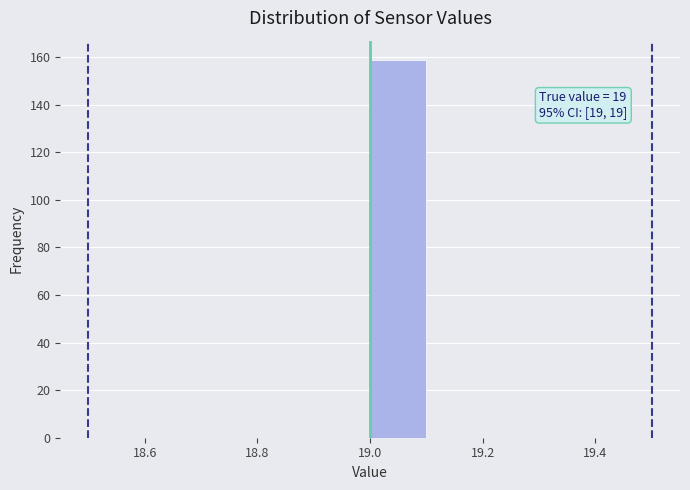

Over which range of the x-axis is the bar tallest?

19.0 to 19.1